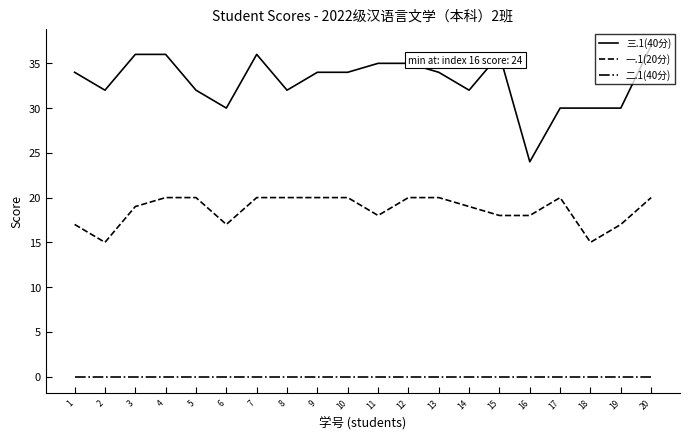

Is it true that 二.1(40分) equals 0 at 3?

True